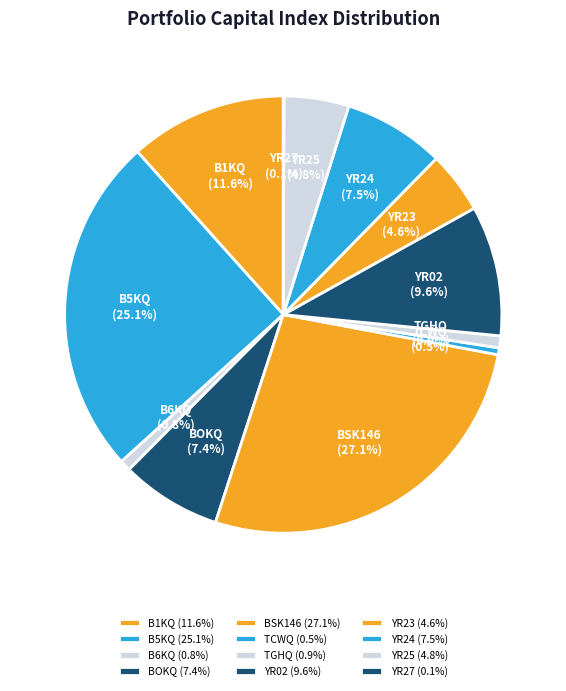

Which category has the biggest portion of the pie?

BSK146